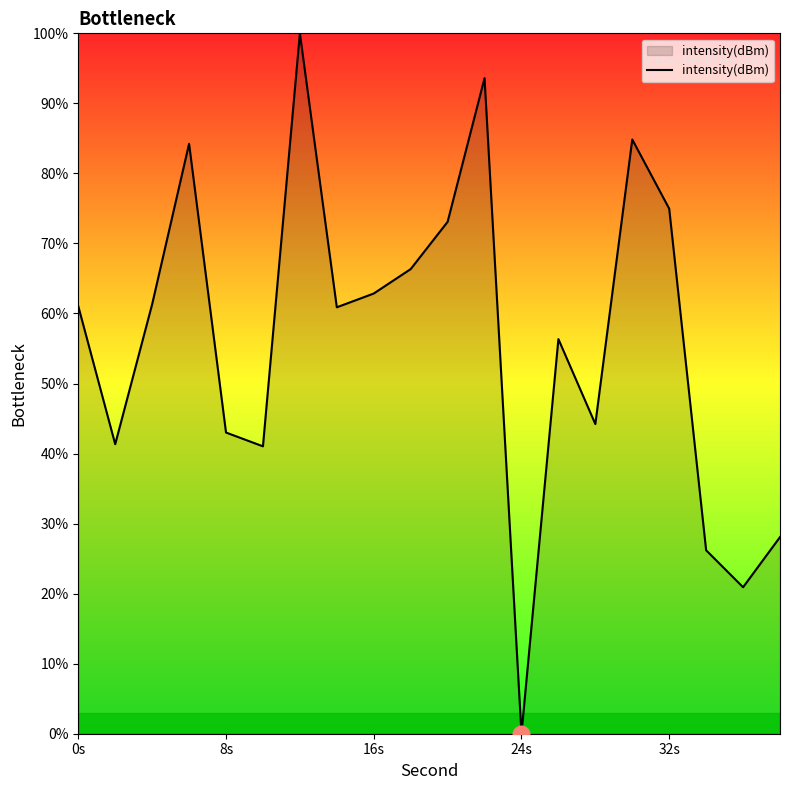

What is the greatest value displayed?

100.0